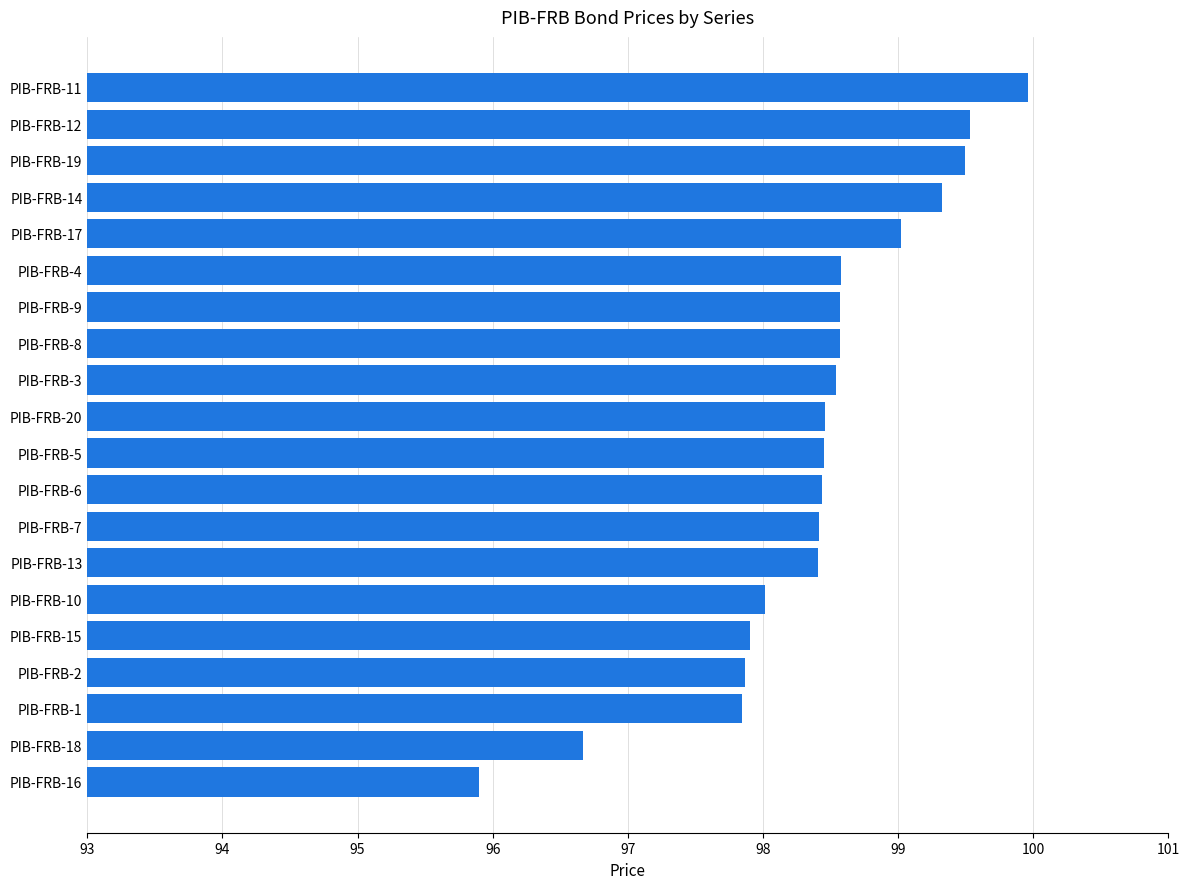

How many data points does each series have?

20